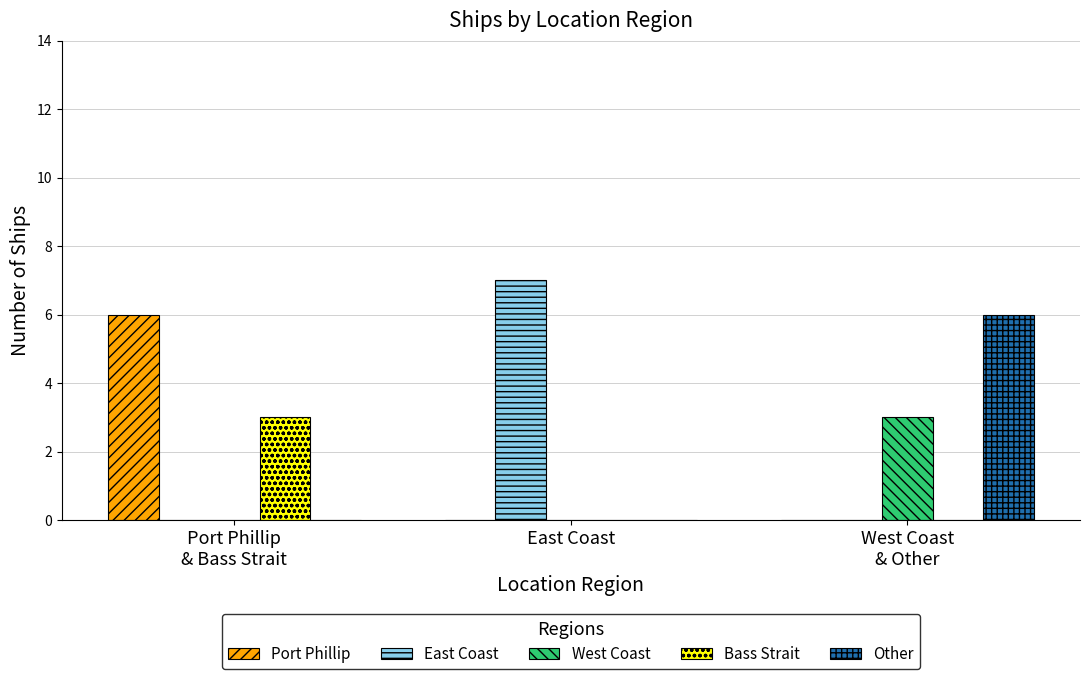

How many data points does each series have?

3